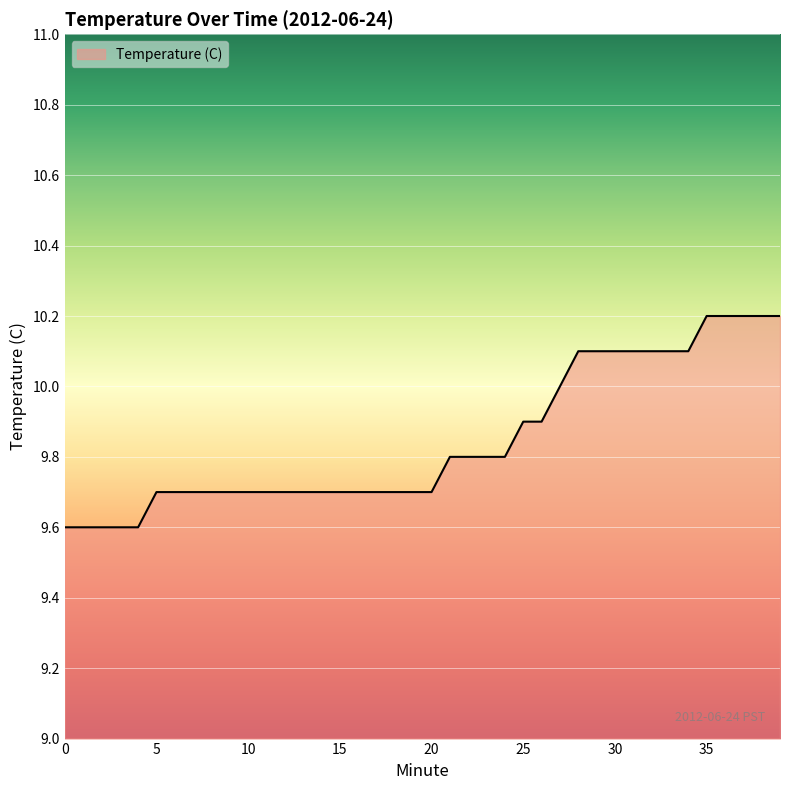

What is the difference between the maximum and minimum values?

0.6